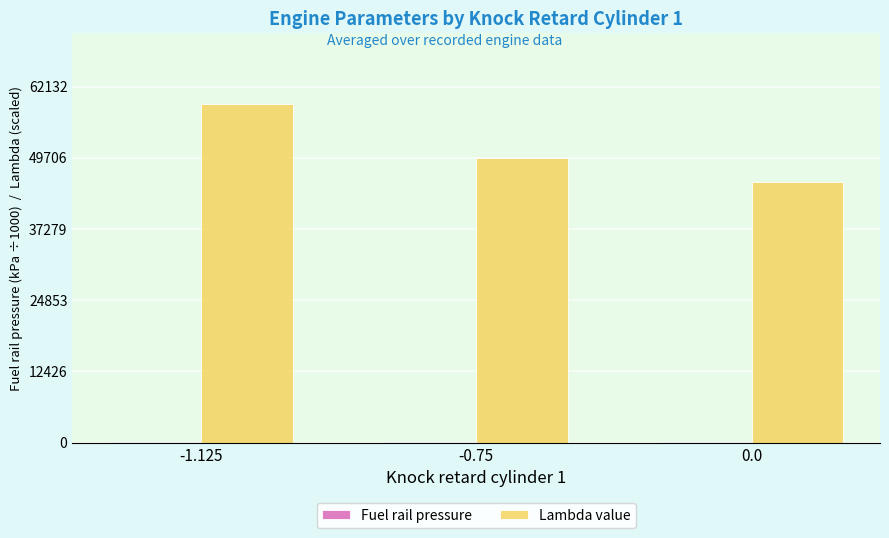

What is the greatest value displayed?

59173.3